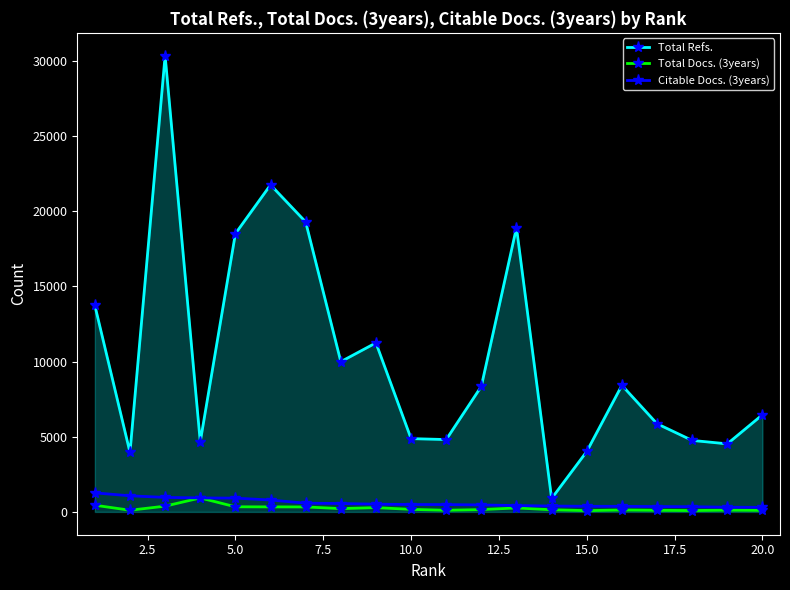

Which series has the largest range (max minus min)?

Total Refs.